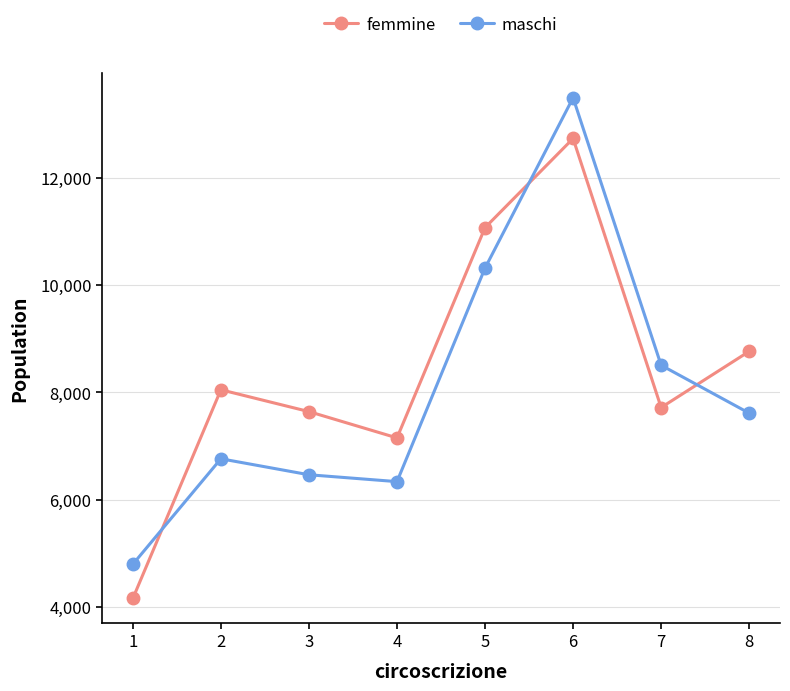

Reading right to left, transcribe all the data shown in this chart.

femmine: 8=8766	7=7719	6=12733	5=11072	4=7153	3=7643	2=8050	1=4161
maschi: 8=7614	7=8507	6=13492	5=10318	4=6338	3=6466	2=6764	1=4798